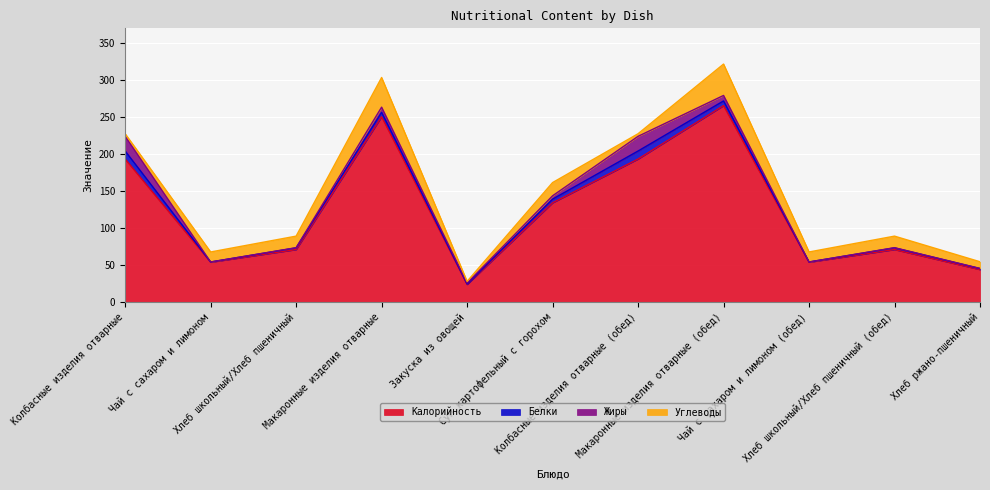

Rank the categories by Углеводы value from highest to lowest.

Макаронные изделия отварные (обед), Макаронные изделия отварные, Суп картофельный с горохом, Хлеб школьный/Хлеб пшеничный, Хлеб школьный/Хлеб пшеничный (обед), Чай с сахаром и лимоном, Чай с сахаром и лимоном (обед), Хлеб ржано-пшеничный, Колбасные изделия отварные, Колбасные изделия отварные (обед), Закуска из овощей